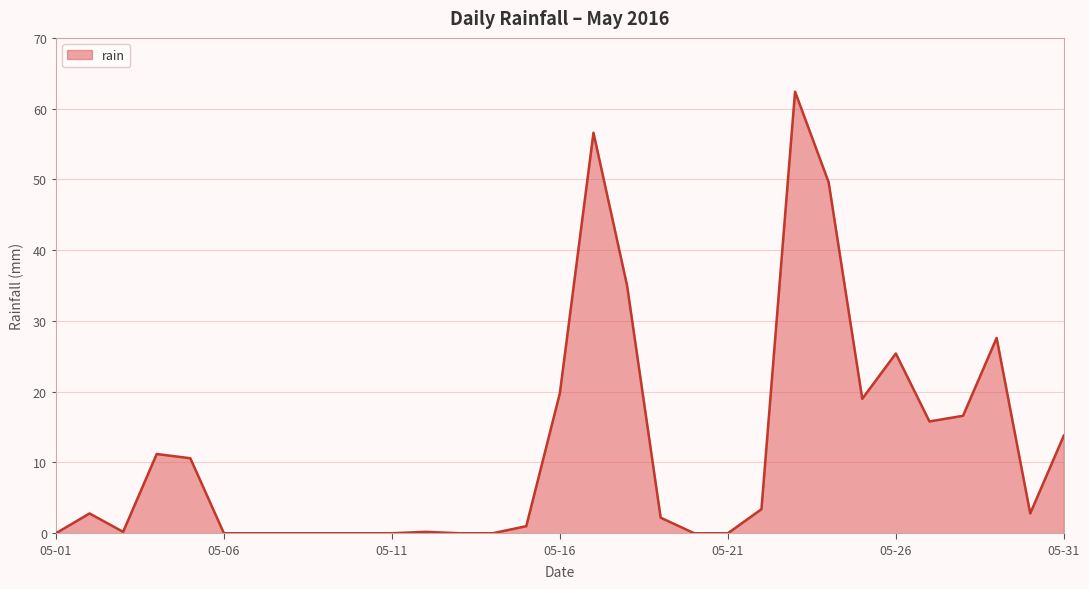

What is the average value?

12.1